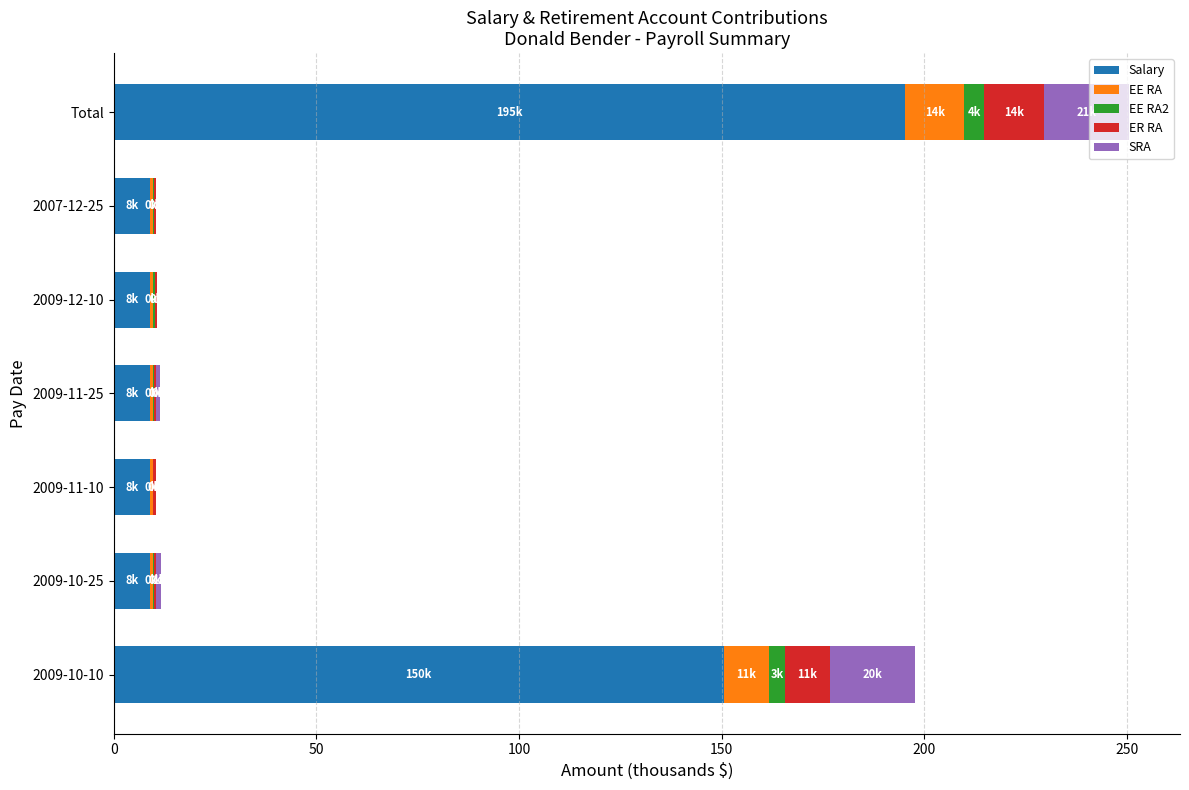

What is the highest value of the Salary series?

195.2